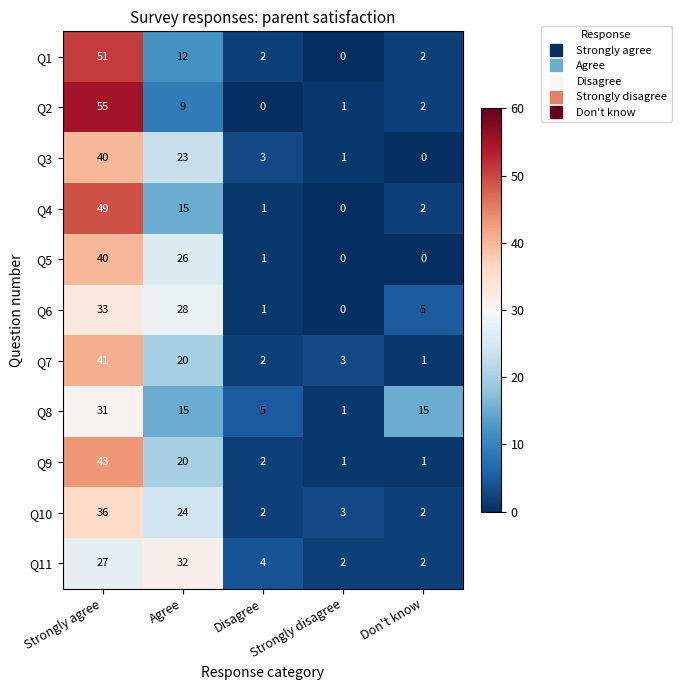

Rank the categories by Q2 value from highest to lowest.

Strongly agree, Agree, Don't know, Strongly disagree, Disagree